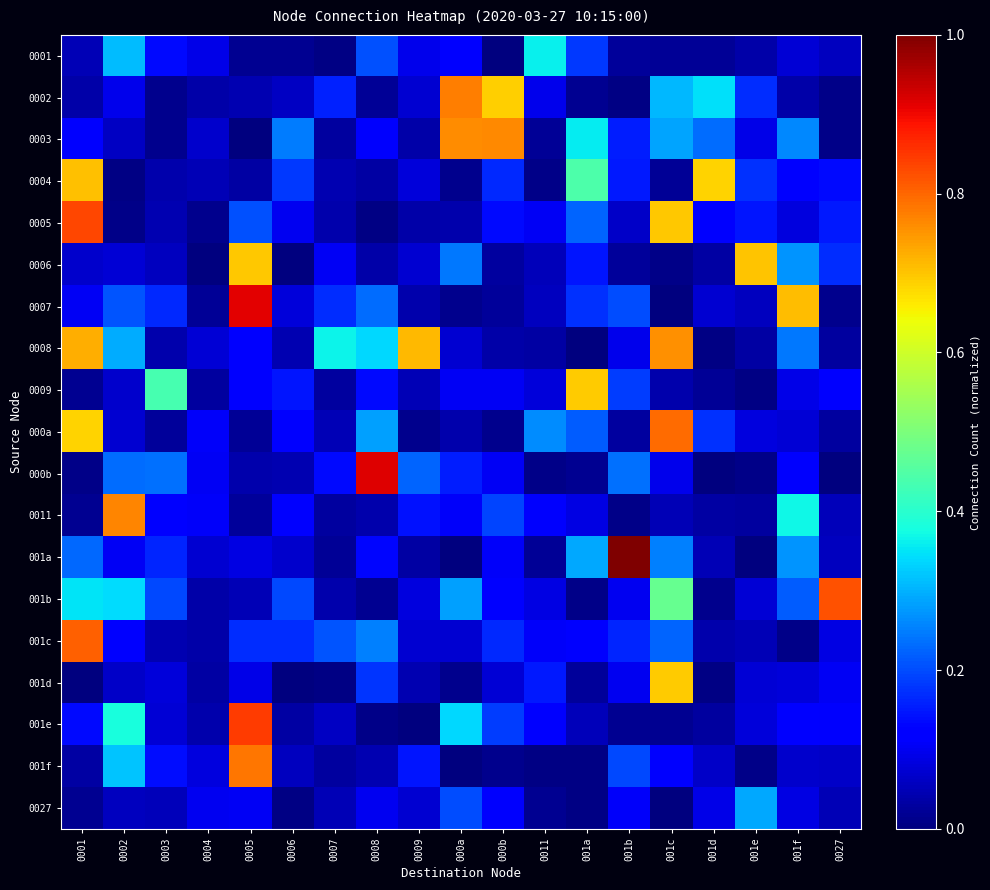

What is the spread (max minus min) of values at 0007?

0.4